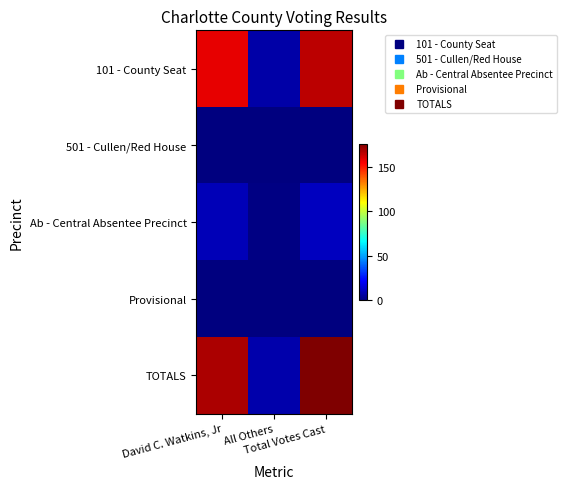

How many distinct data groups are displayed?

5